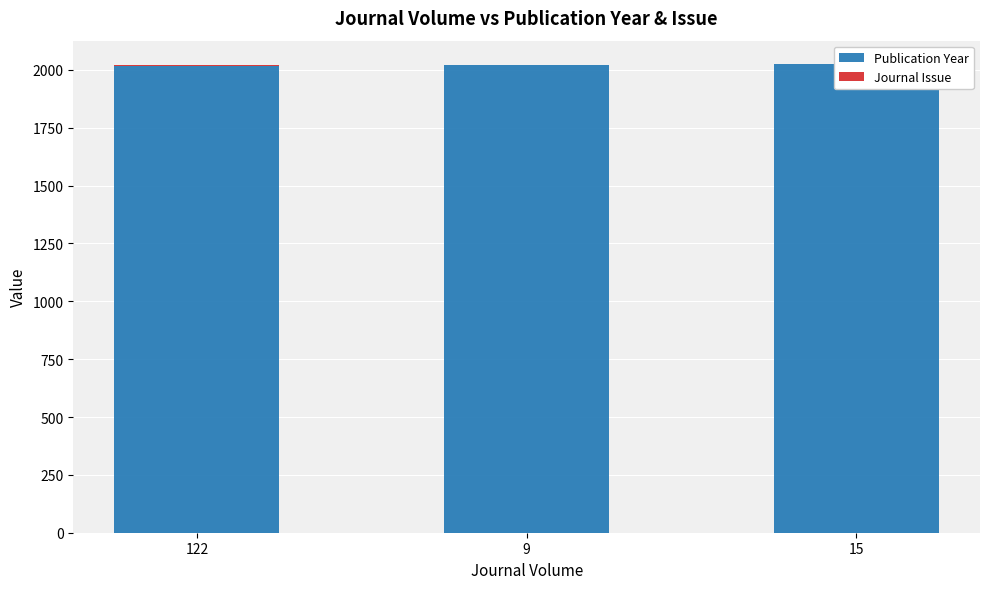

What is the highest value of the Publication Year series?

2024